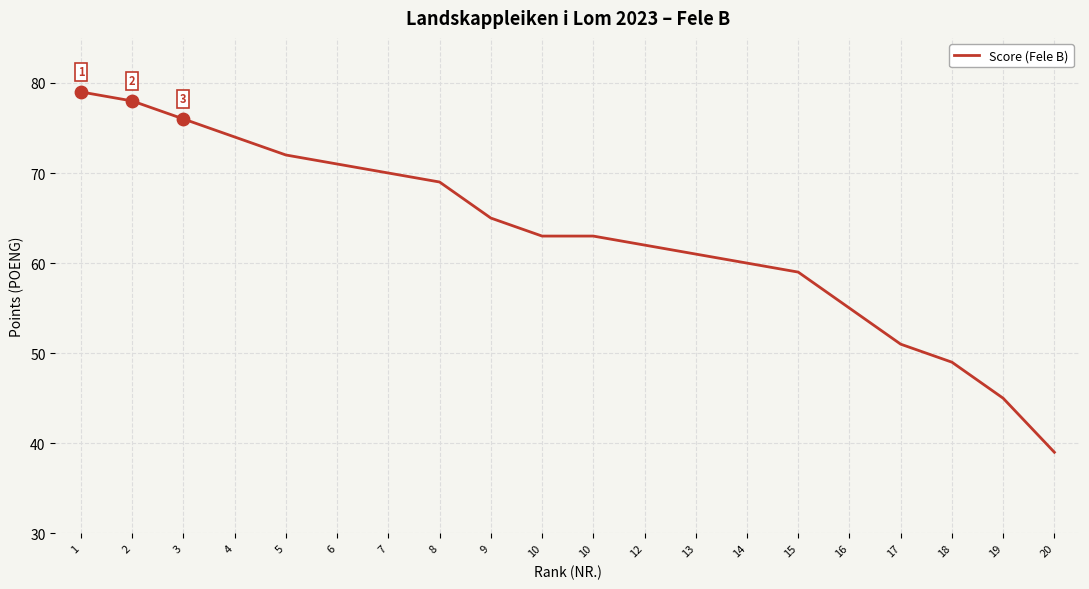

What is the change in value from 5 to 16?

-17